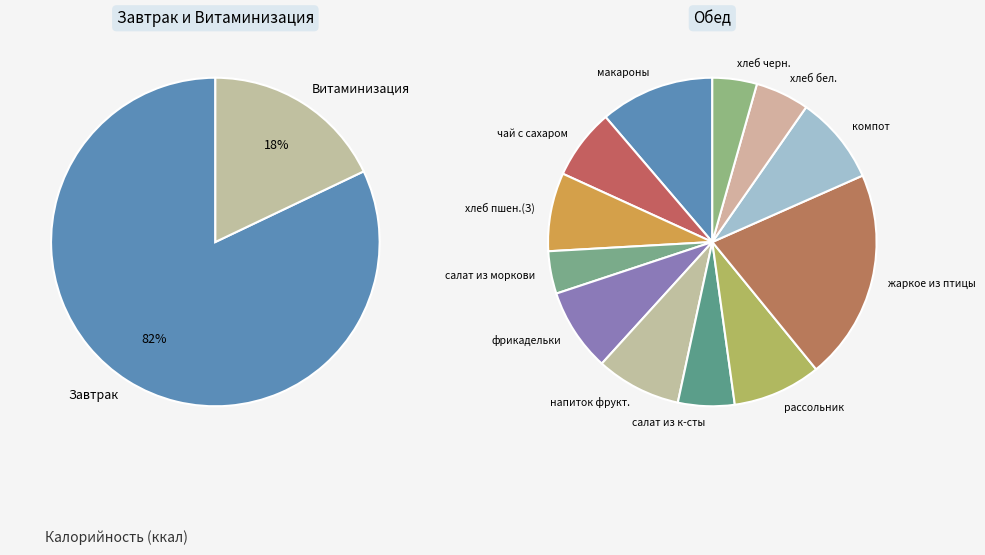

To the nearest percent, what portion does Обед represent?

53%